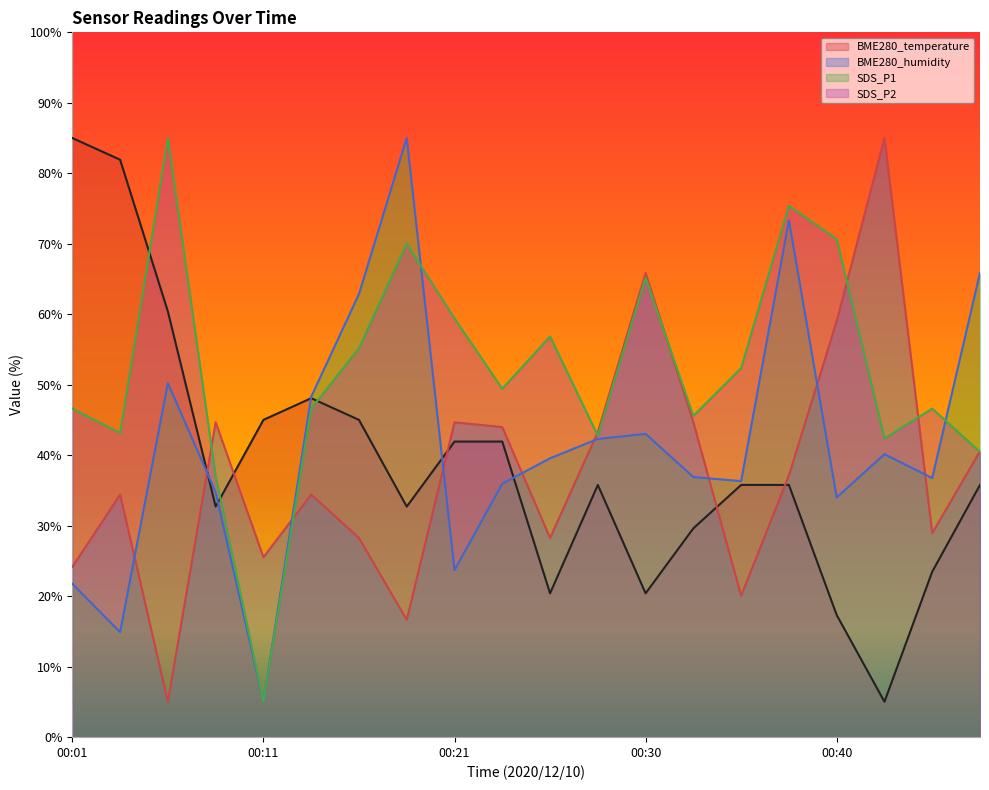

What is the spread (max minus min) of values at 00:35?

32.3